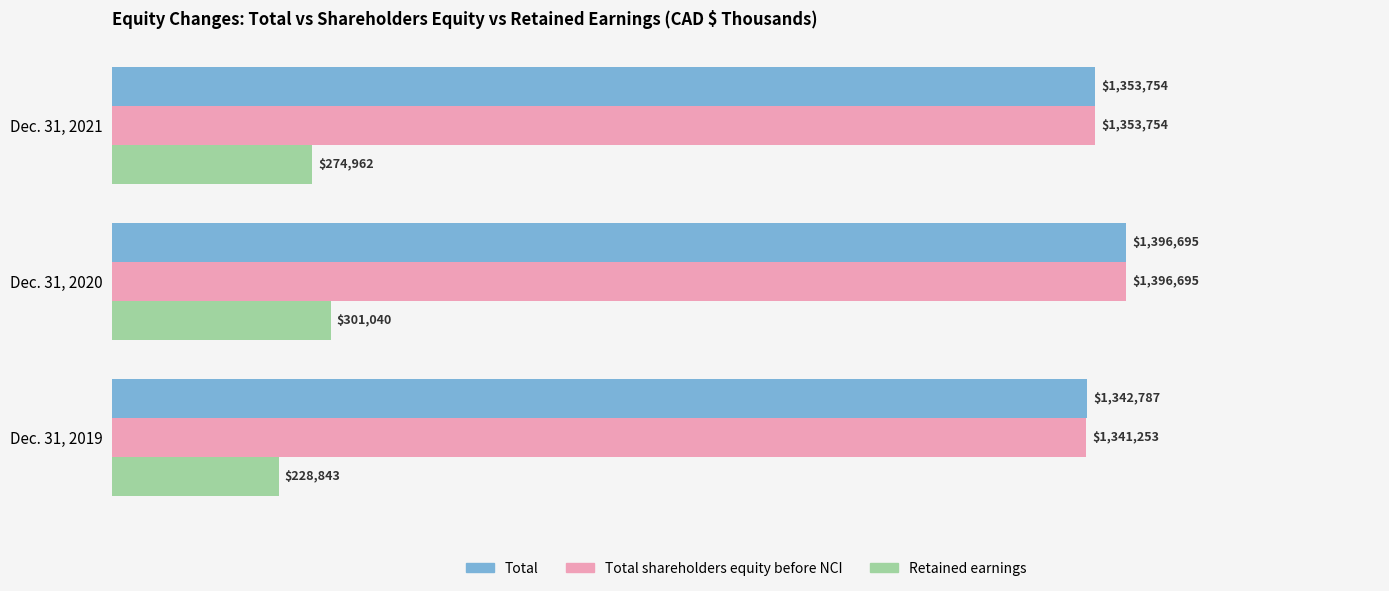

What are all the series names shown in the legend?

Total, Total shareholders equity before NCI, Retained earnings